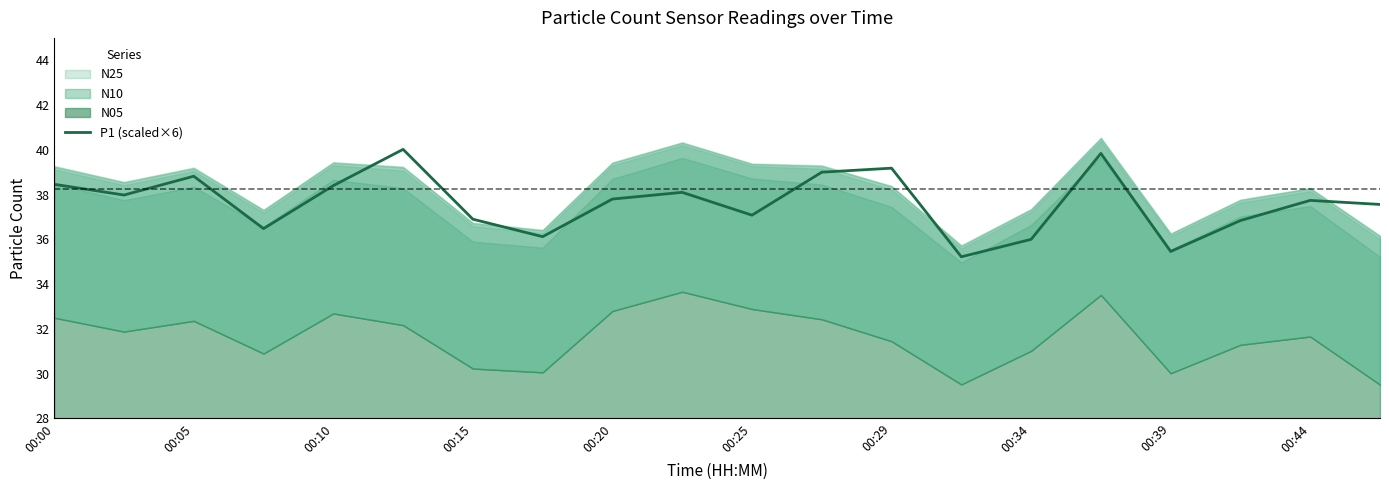

Which category has the lowest value across all series?

13